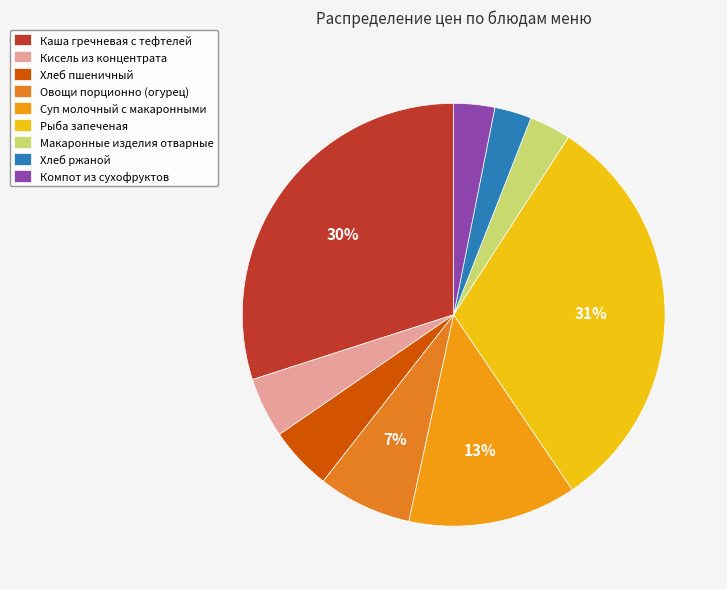

Do Каша гречневая с тефтелей and Хлеб ржаной together represent more than half of the pie?

No